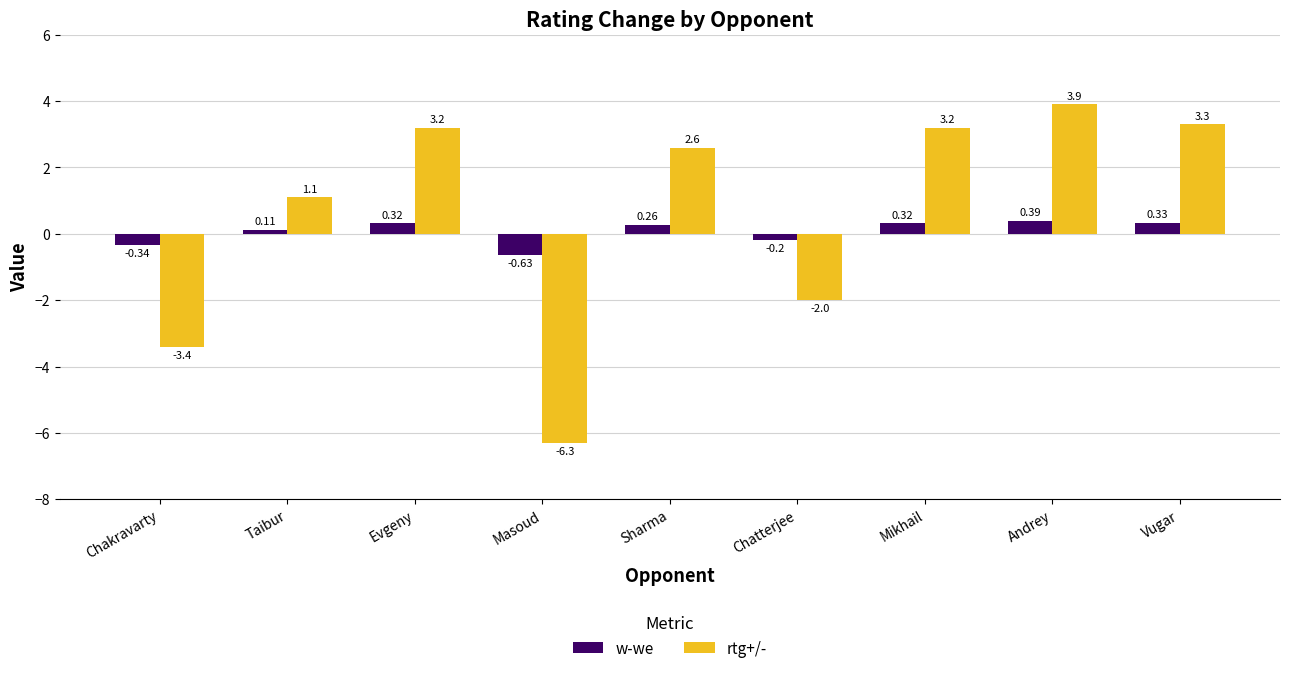

At which label does rtg+/- reach its peak?

Andrey